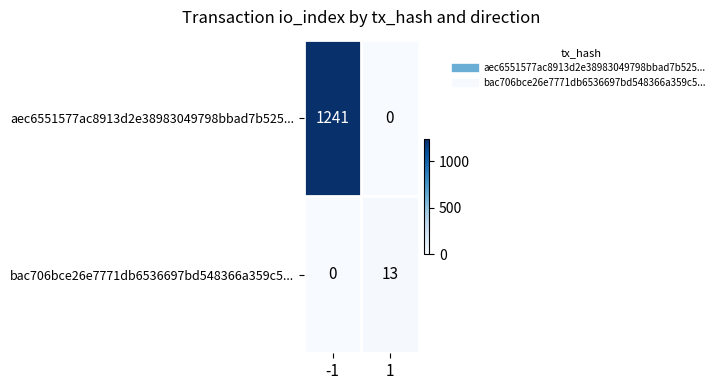

Reading left to right, what are all the values shown in this chart?

aec6551577ac8913d2e38983049798bbad7b525...: -1=1241	1=0
bac706bce26e7771db6536697bd548366a359c5...: -1=0	1=13